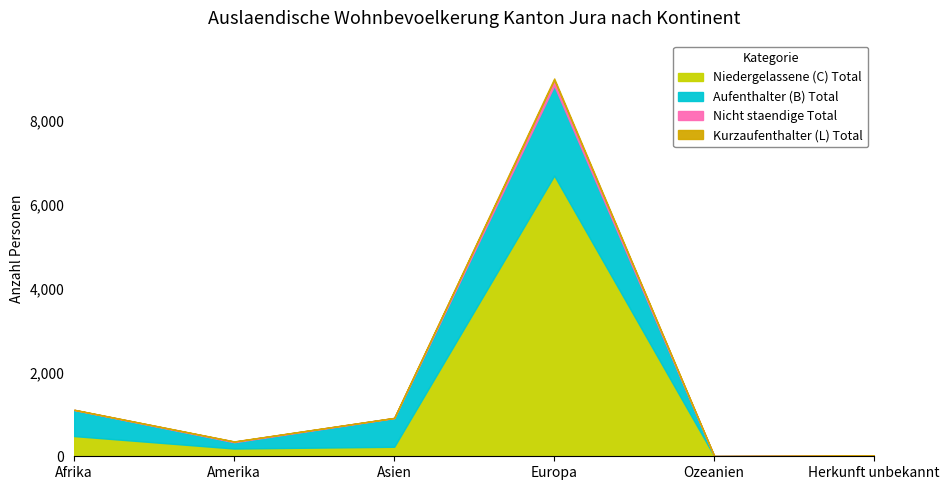

At which label does Aufenthalter (B) Total reach its peak?

Europa